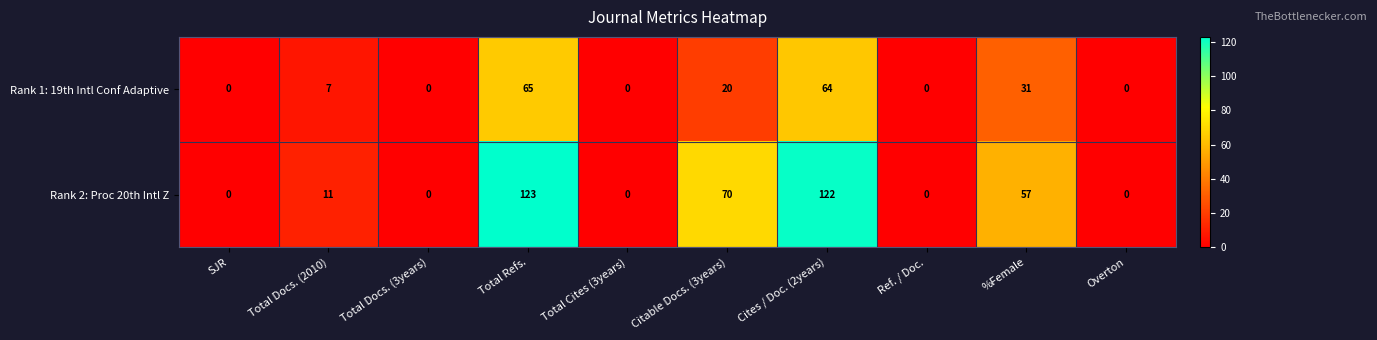

Which series has the widest spread of values?

Rank 2: Proc 20th Intl Z